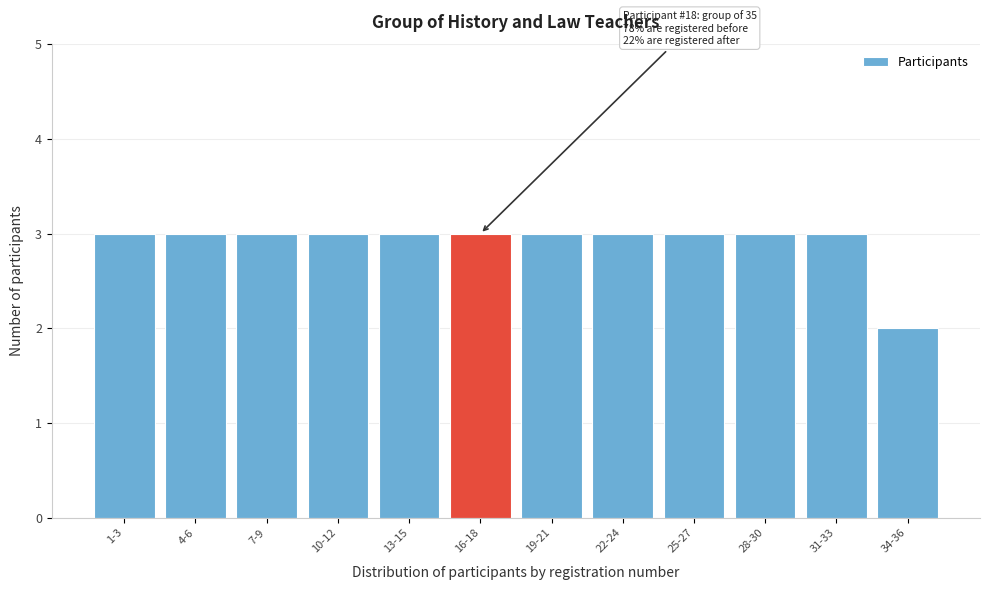

Reading left to right, list all the values displayed in this chart.

3	3	3	3	3	3	3	3	3	3	3	2